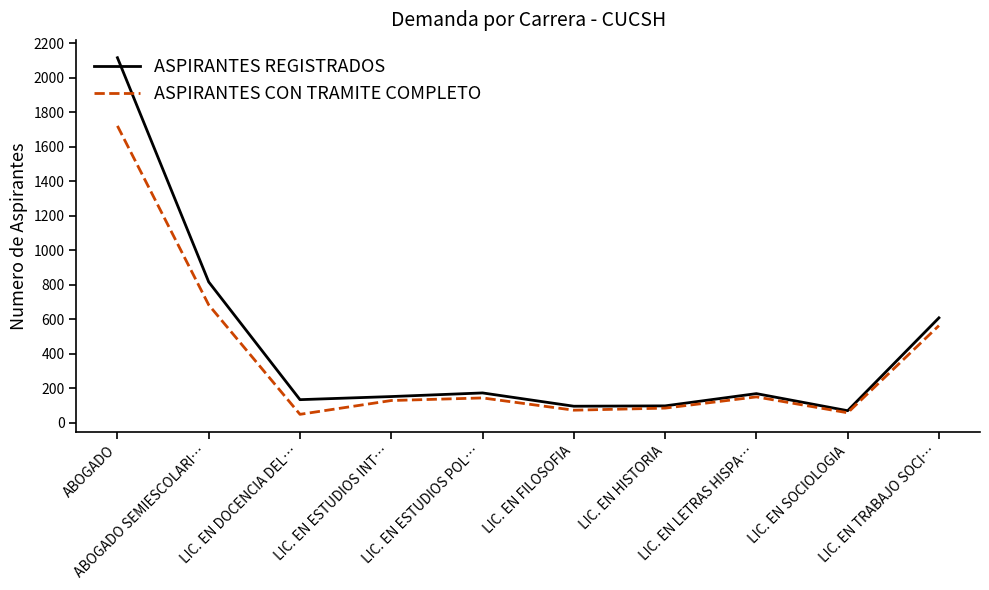

What is the highest value of the ASPIRANTES CON TRAMITE COMPLETO series?

1720